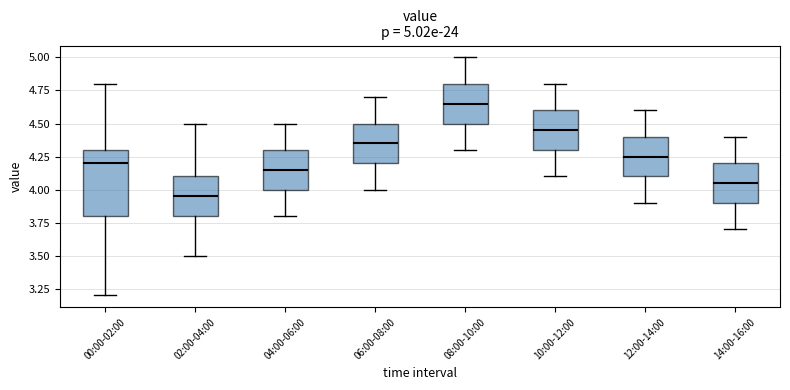

Which box is the tallest, from its lower edge to its upper edge?

00:00-02:00